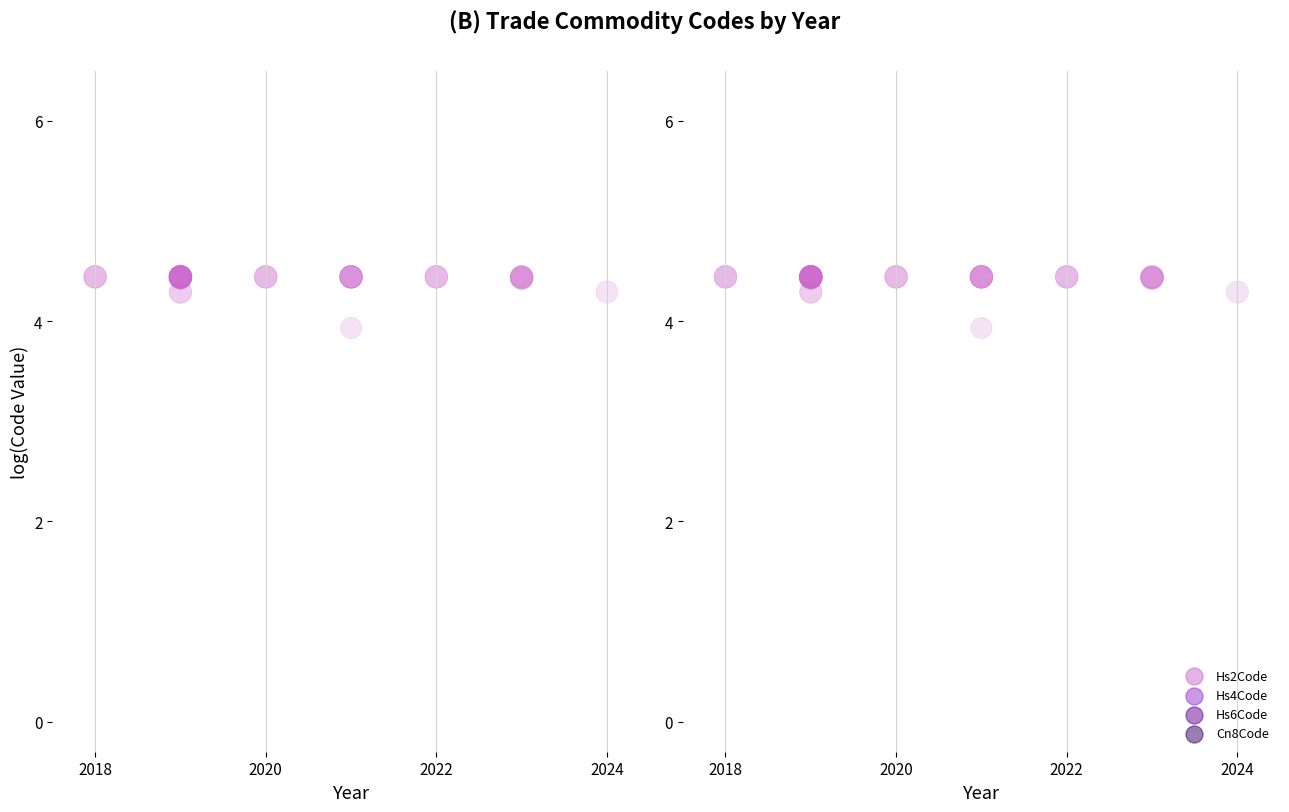

Is the value of Hs6Code at 36 greater than the value of Hs2Code at 26?

Yes